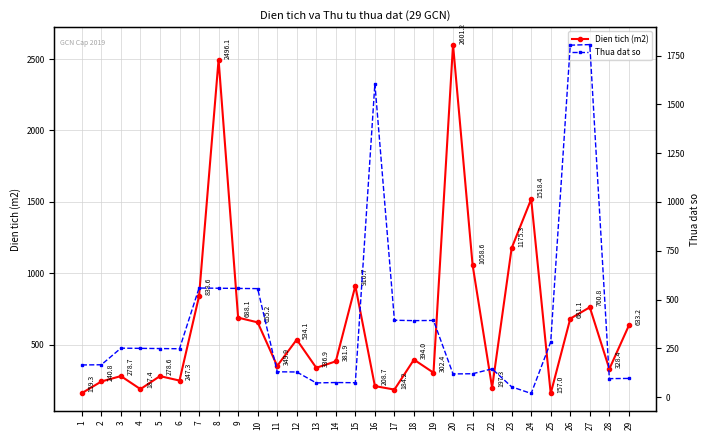

Between which two adjacent categories do Thua dat so and Dien tich (m2) first intersect?

1 and 2